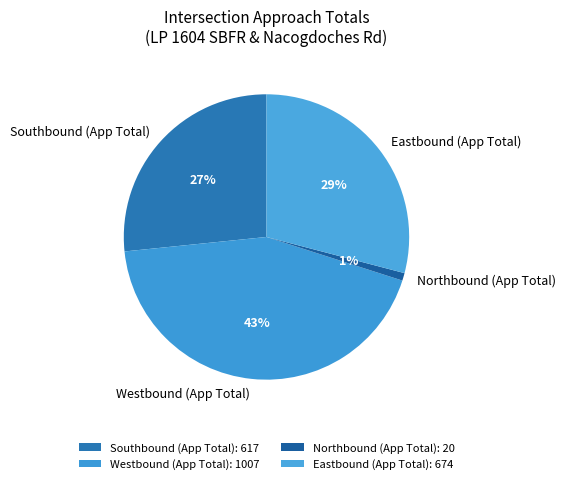

Is it true that Westbound (App Total) is 56% of the pie?

False